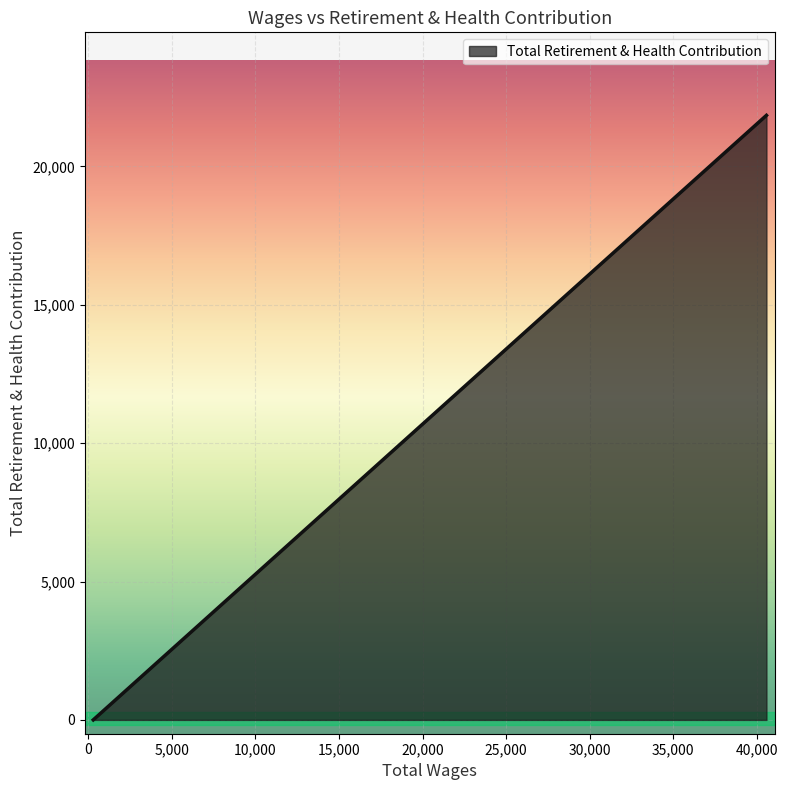

How many positive values are there?

1